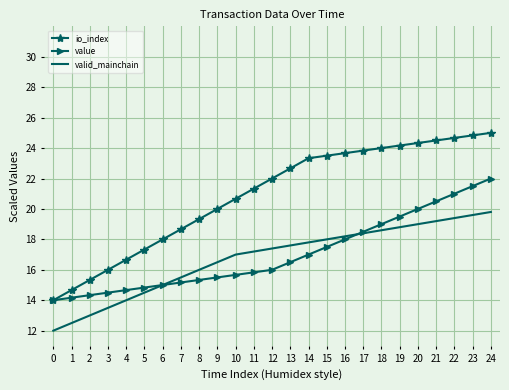

Rank the series at 21 from highest to lowest value.

io_index, value, valid_mainchain